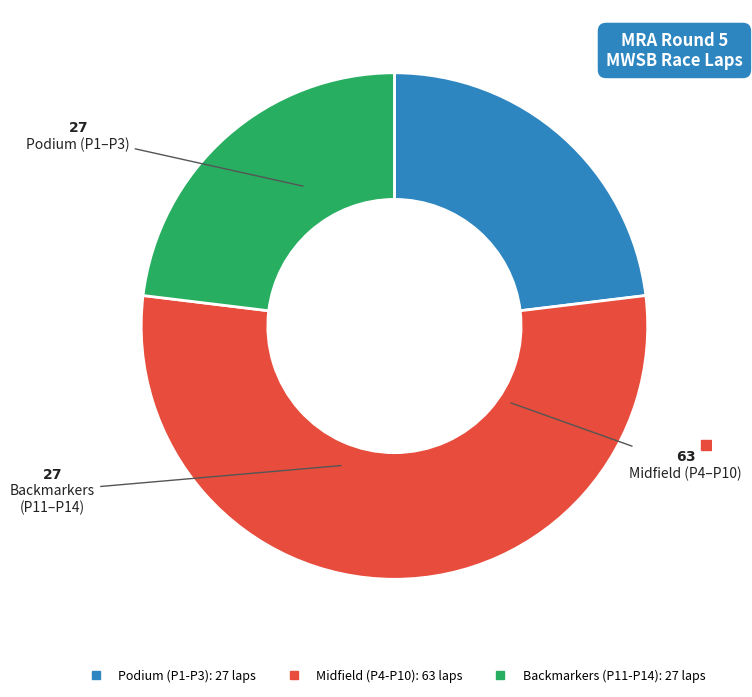

Is there a majority slice in this chart?

Yes